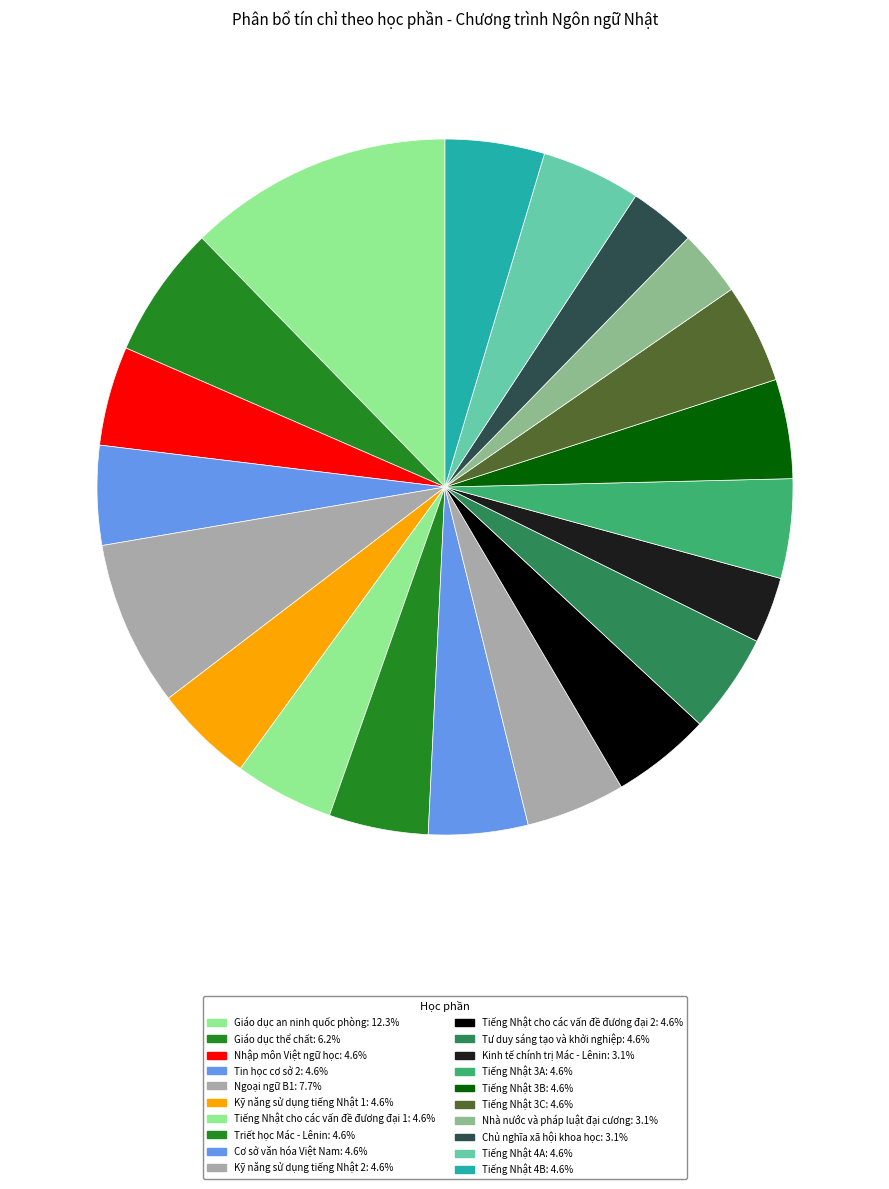

How many slices are in this pie chart?

20